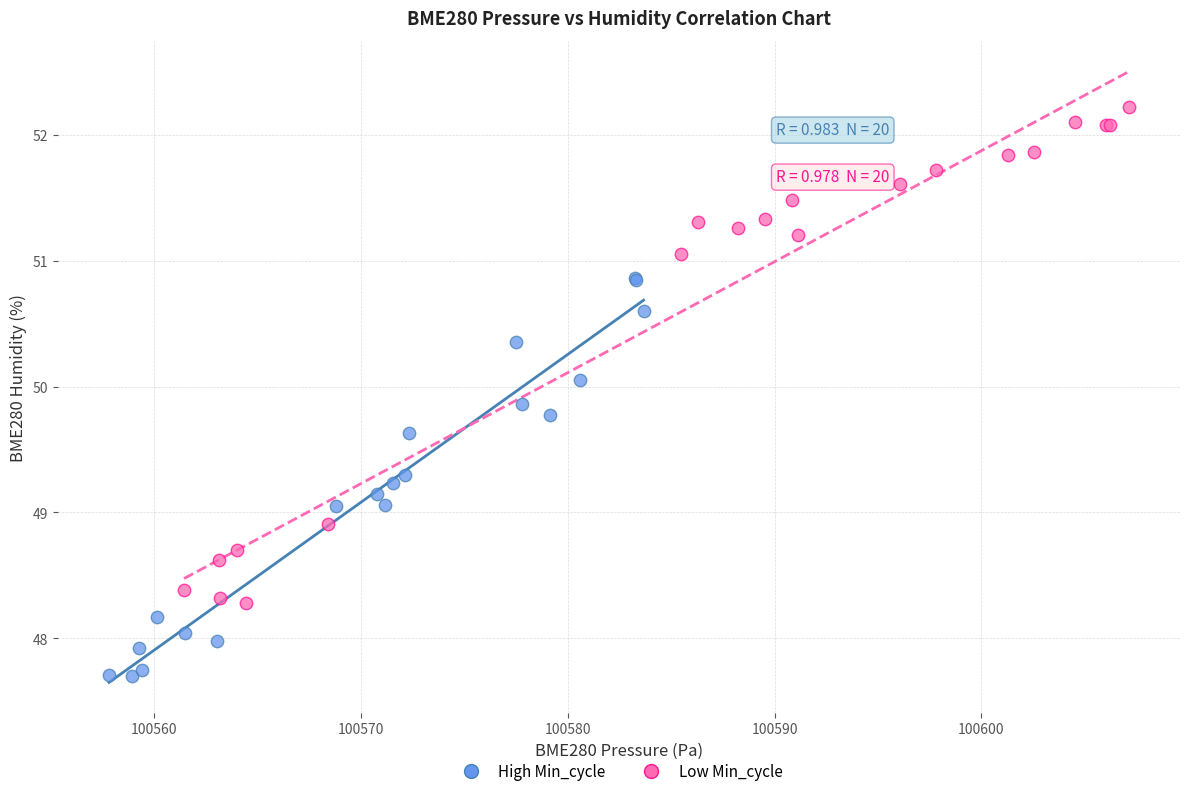

Which series reaches the minimum Y coordinate?

High Min_cycle